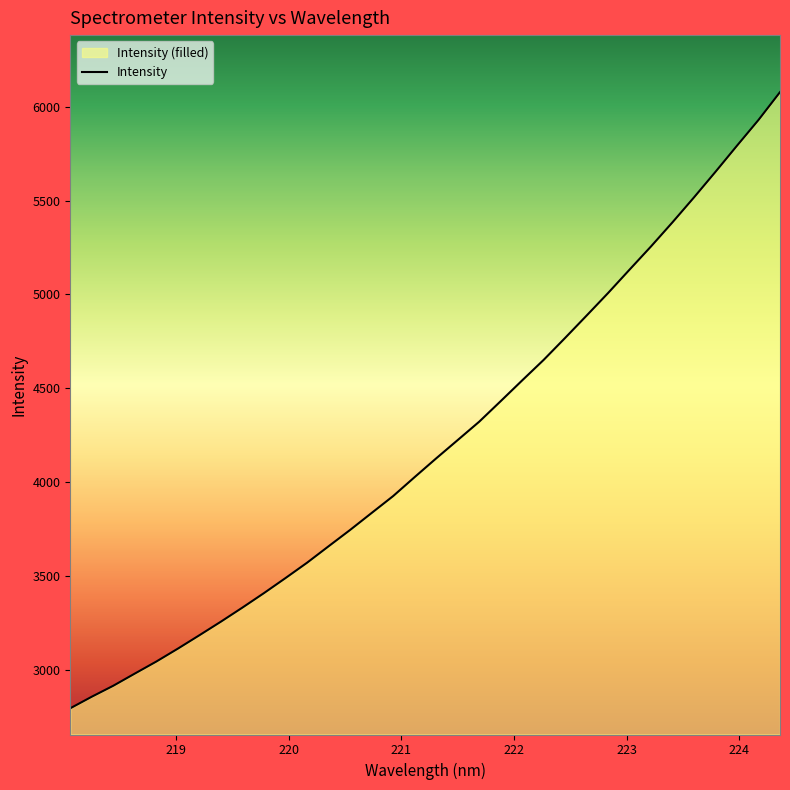

True or false: the data has more than 2 interior local peaks.

False